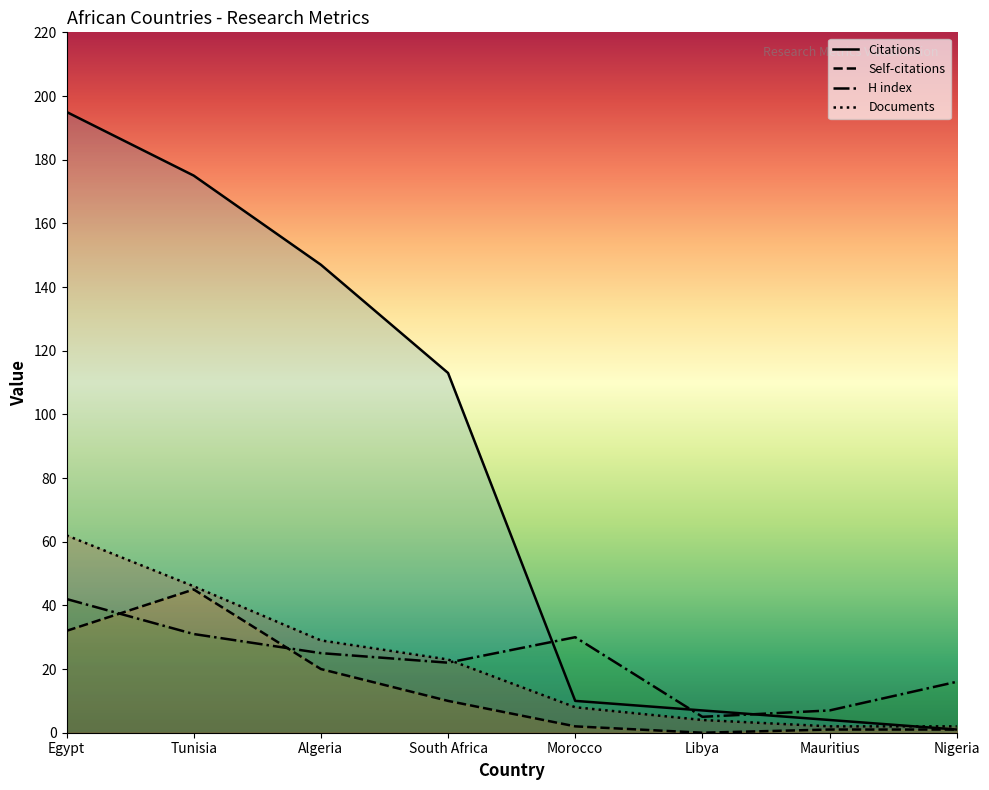

How many intersections are there between H index and Documents?

1